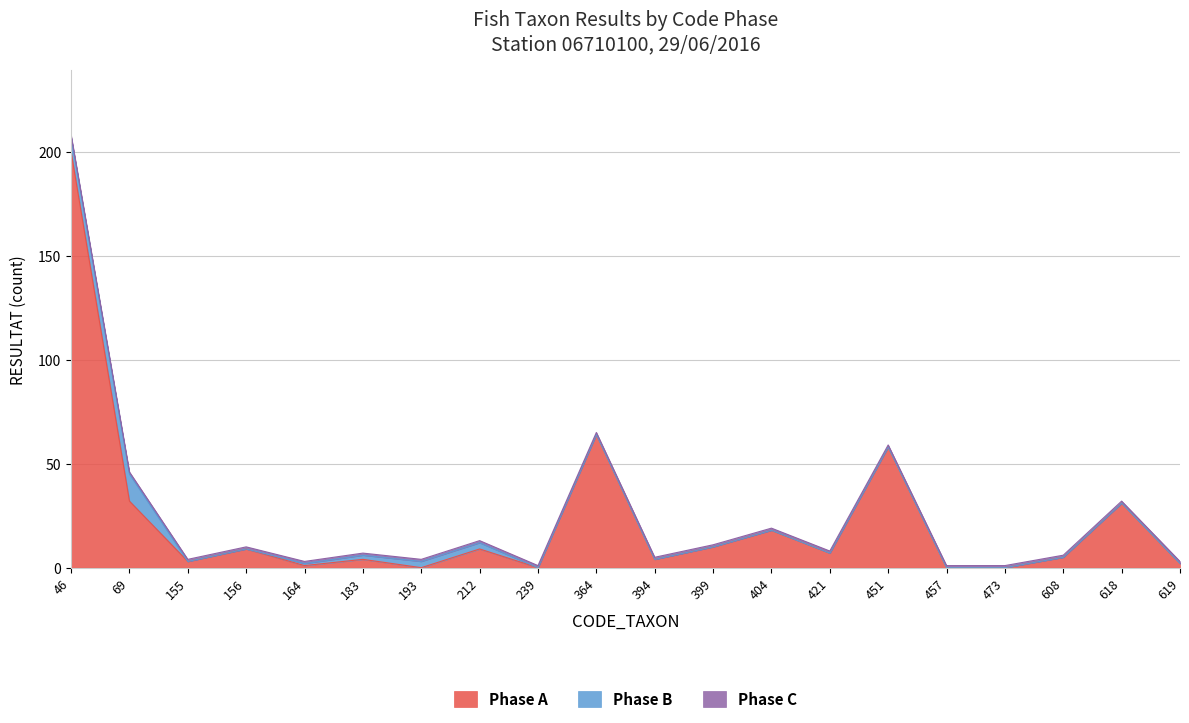

Which series has the largest total across all categories?

Phase A